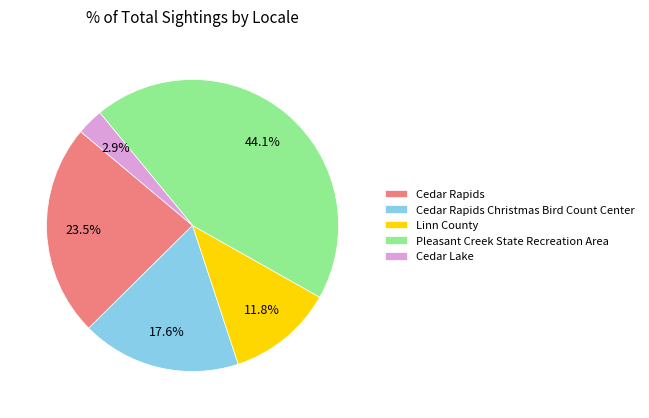

Do Cedar Rapids and Cedar Rapids Christmas Bird Count Center together represent more than half of the pie?

No